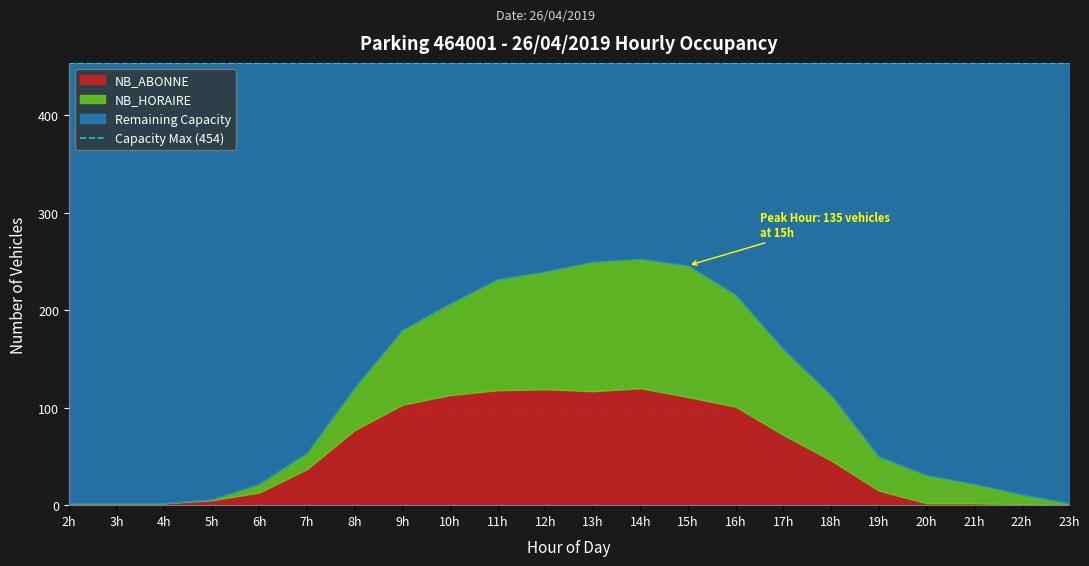

At which label does NB_HORAIRE first exceed 44?

9